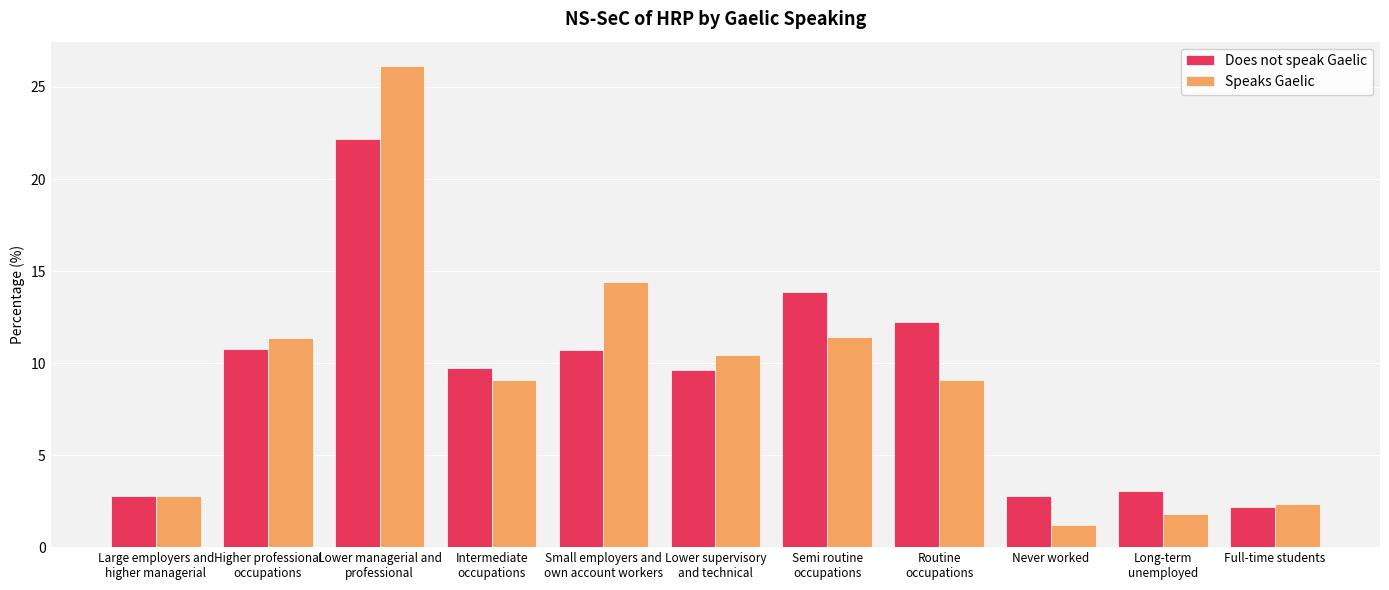

What is the difference between the second highest and minimum values in the Does not speak Gaelic series?

11.7